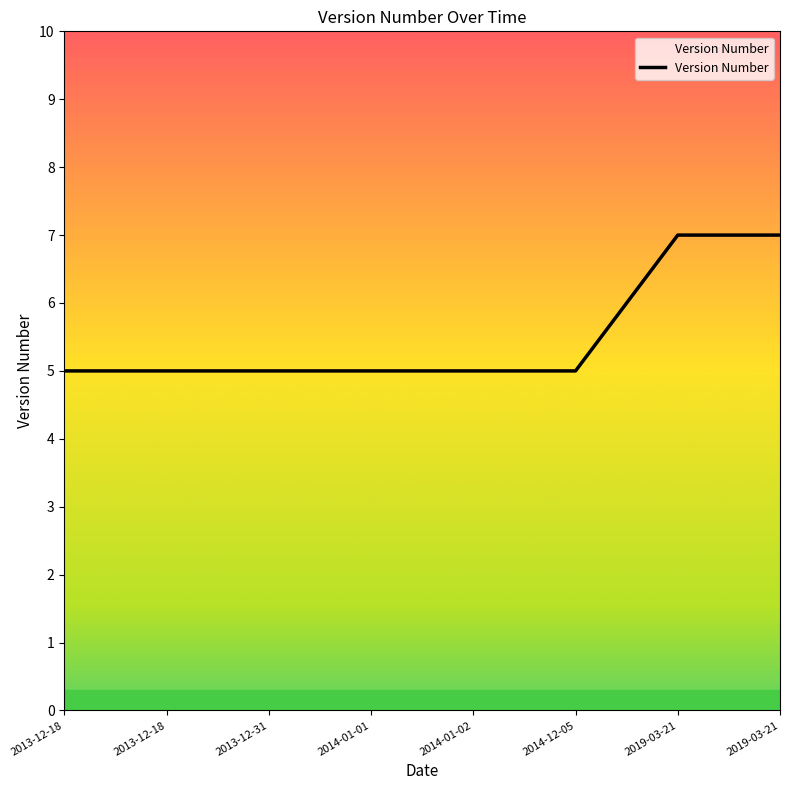

Count the values in the range 5 to 7.

8